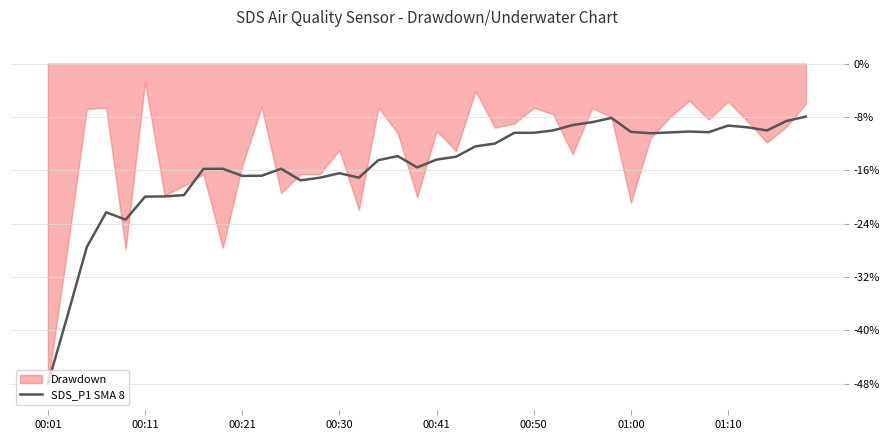

What is the average value?

-15.5